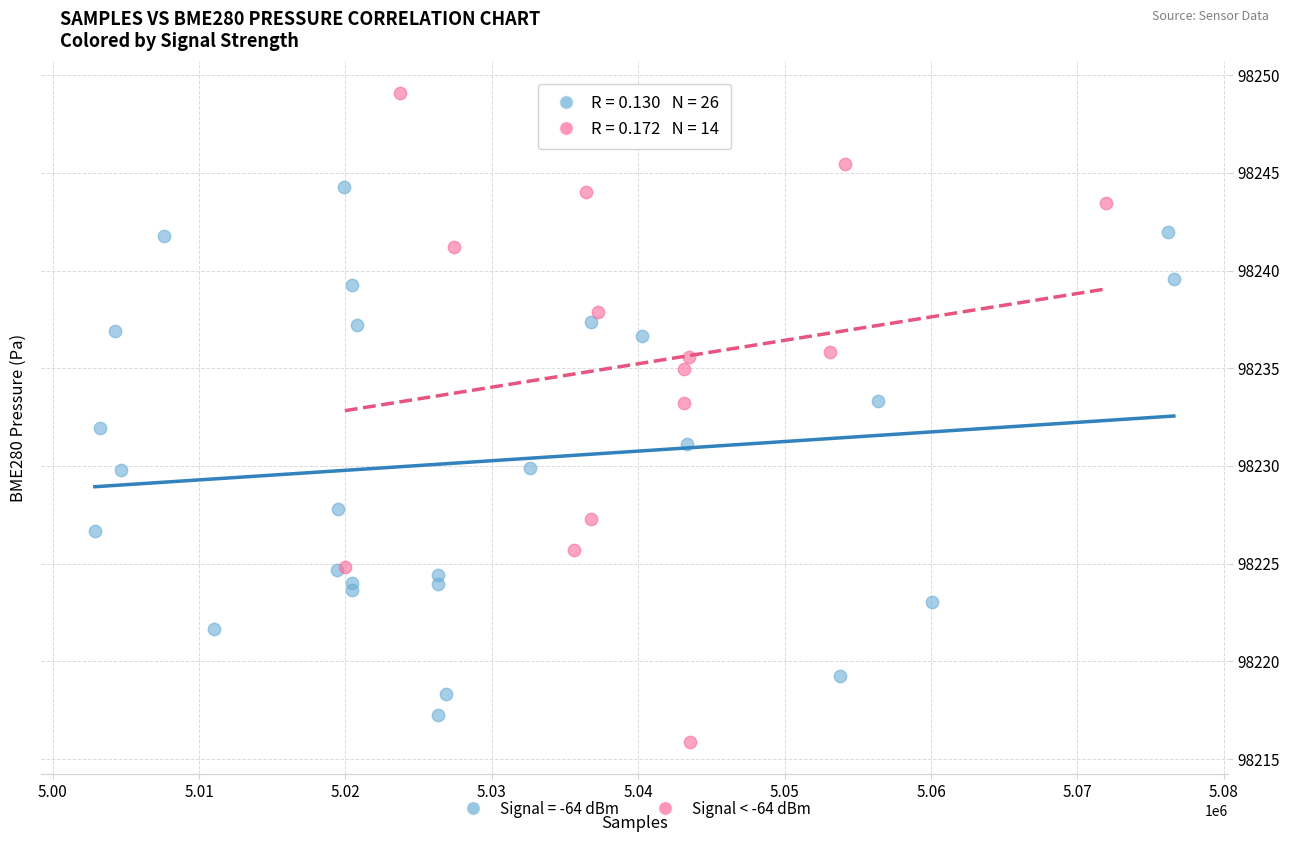

Which series has the widest spread of Y values?

Signal < -64 dBm